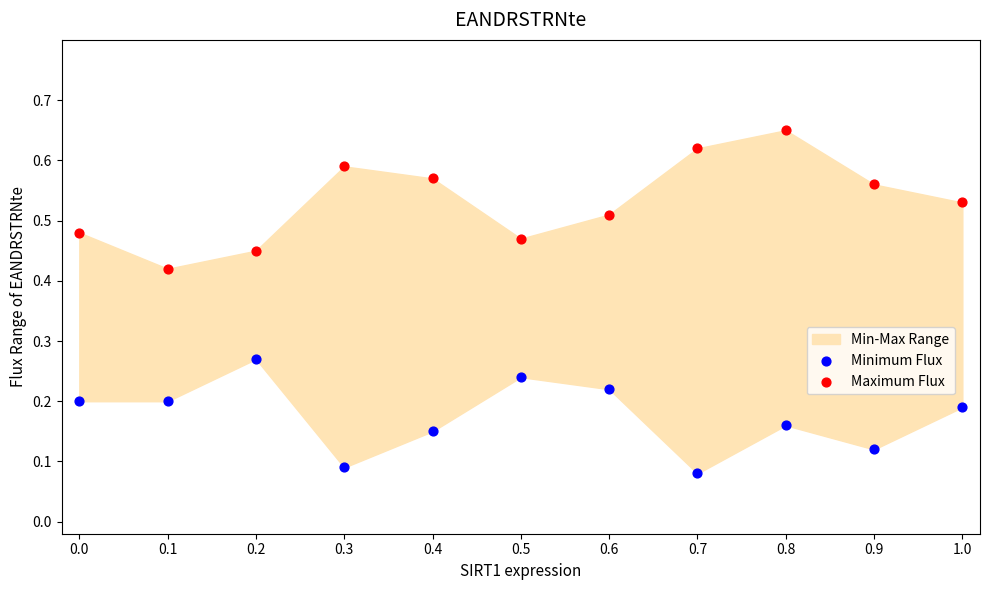

Which series has the largest Y range (max minus min)?

Maximum Flux